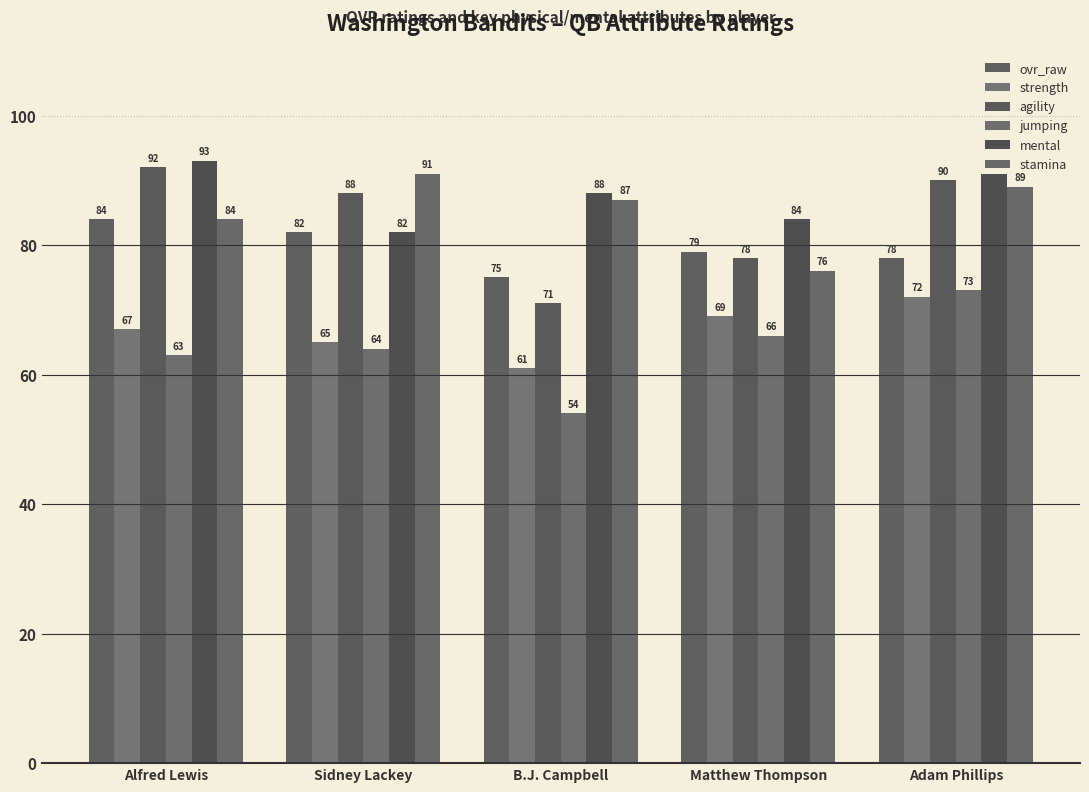

What are all the series names shown in the legend?

ovr_raw, strength, agility, jumping, mental, stamina